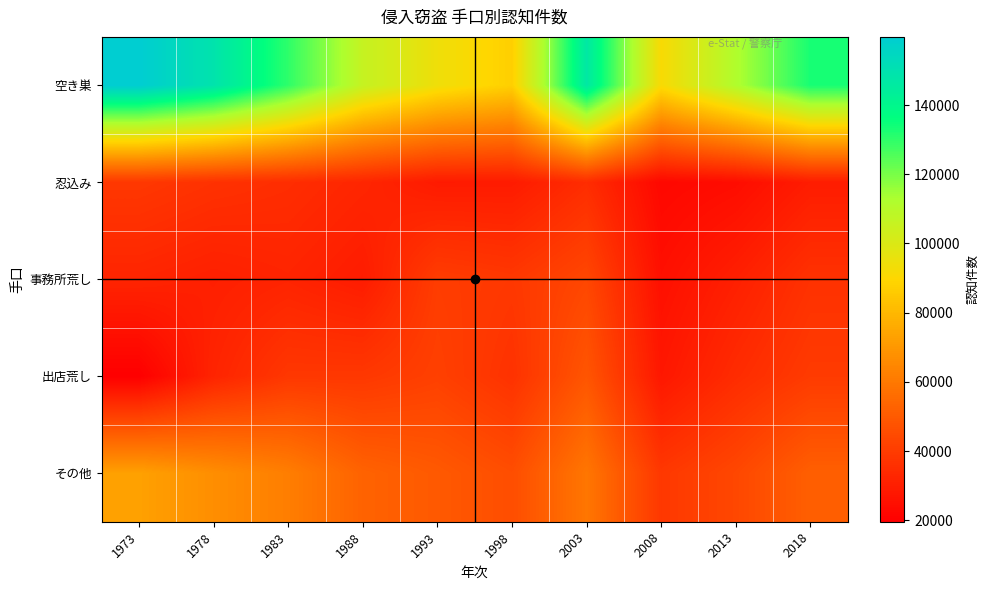

Reading left to right, list all the values displayed in this chart.

空き巣: 1973=159706	1978=149056	1983=130030	1988=106126	1993=94076	1998=87393	2003=146808	2008=91461	2013=111700	2018=133159
忍込み: 1973=38737	1978=36565	1983=35145	1988=32616	1993=28793	1998=28971	2003=34893	2008=22442	2013=24159	2018=29456
事務所荒し: 1973=32184	1978=30385	1983=31962	1988=29251	1993=40287	1998=38668	2003=43686	2008=25181	2013=30465	2018=36511
出店荒し: 1973=19572	1978=32022	1983=38533	1988=38662	1993=41528	1998=36728	2003=48526	2008=27718	2013=34573	2018=39739
その他: 1973=72886	1978=67110	1983=61937	1988=52911	1993=49832	1998=45943	2003=59320	2008=38661	2013=43879	2018=51730